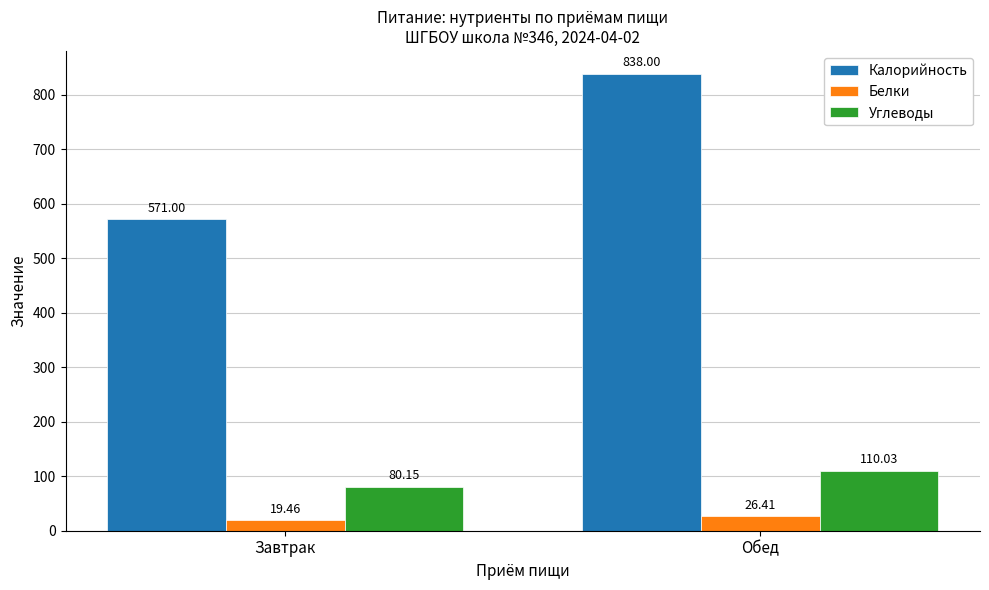

Does the chart contain any negative values?

No